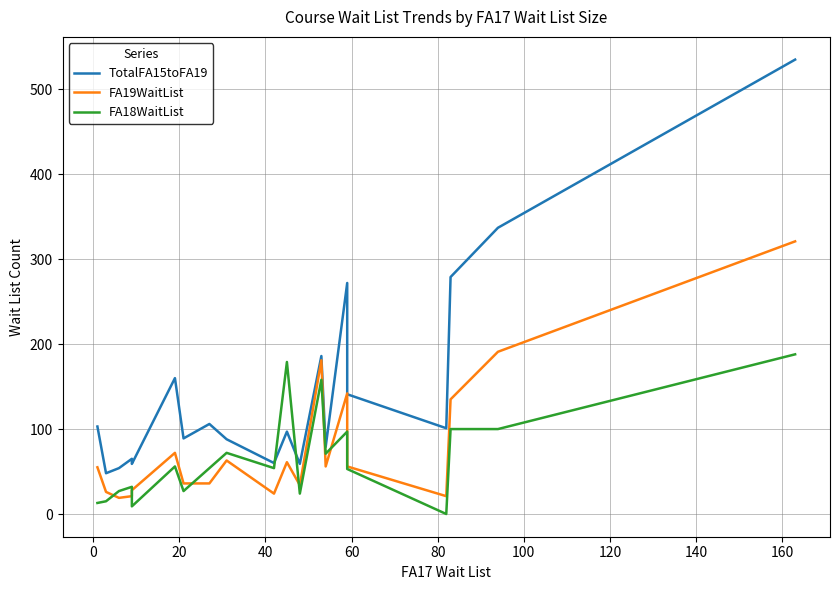

What is the maximum value shown in the chart?

535